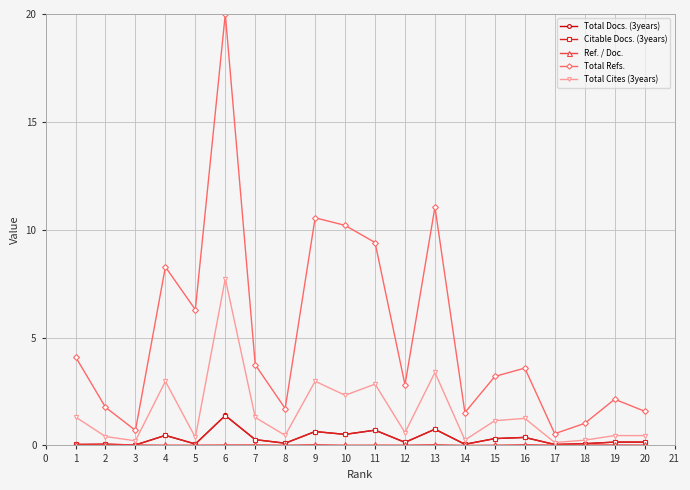

Which series has the widest spread of values?

Total Refs.